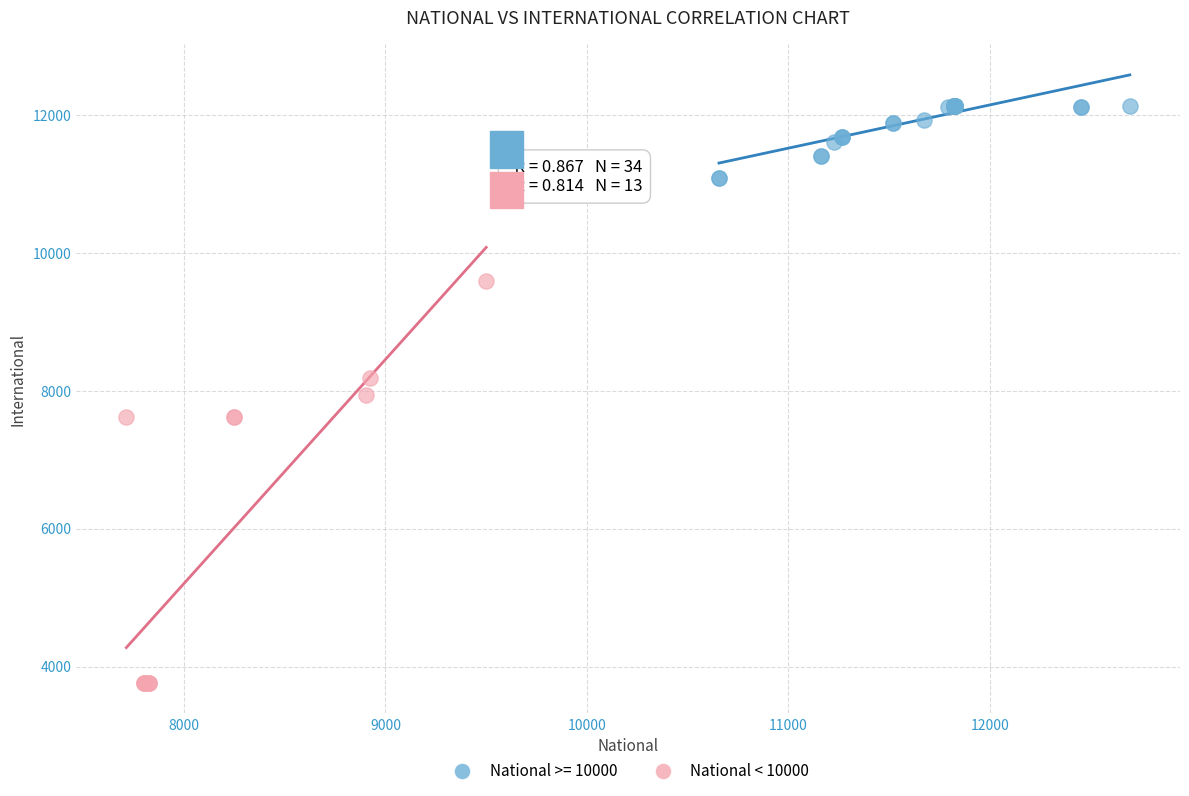

Which series has the largest Y range (max minus min)?

National < 10000